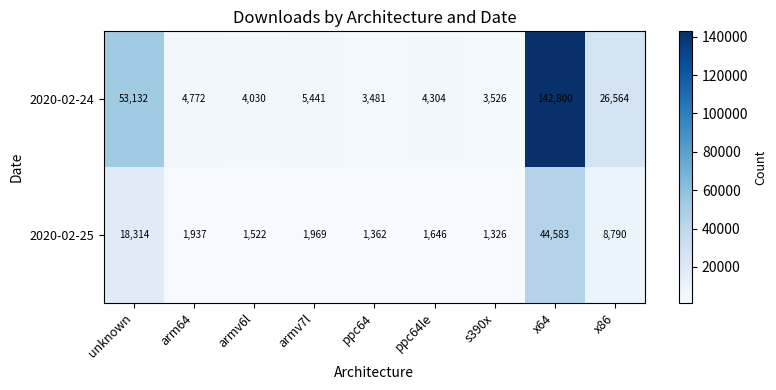

Reading right to left, list all the values displayed in this chart.

2020-02-24: 26564	142800	3526	4304	3481	5441	4030	4772	53132
2020-02-25: 8790	44583	1326	1646	1362	1969	1522	1937	18314